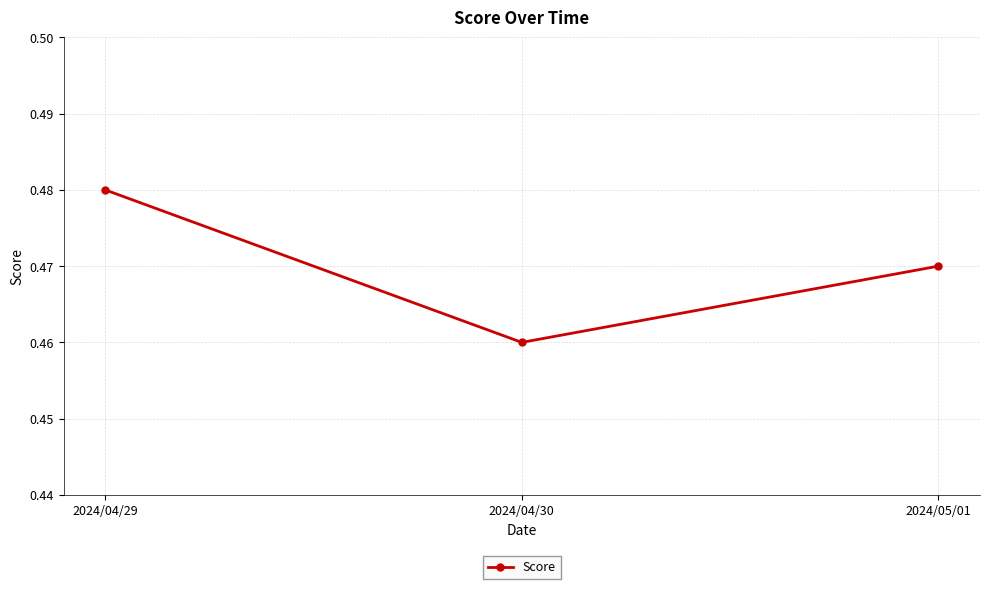

What is the sum of all values?

1.4